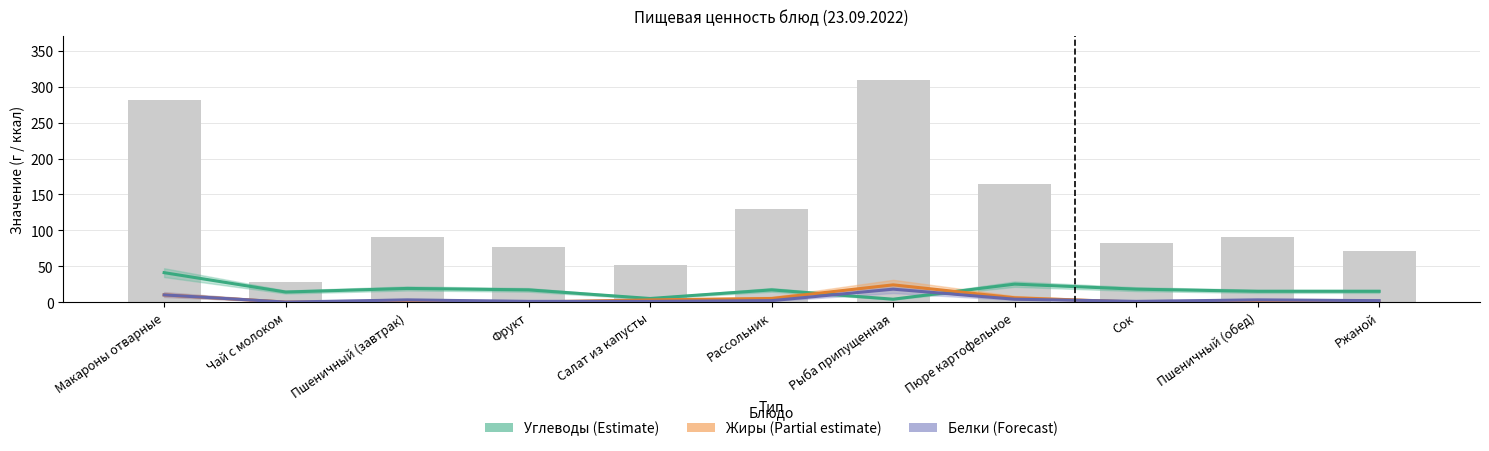

Rank the series at Фрукт from highest to lowest value.

Углеводы (Estimate), Белки (Forecast), Жиры (Partial estimate)